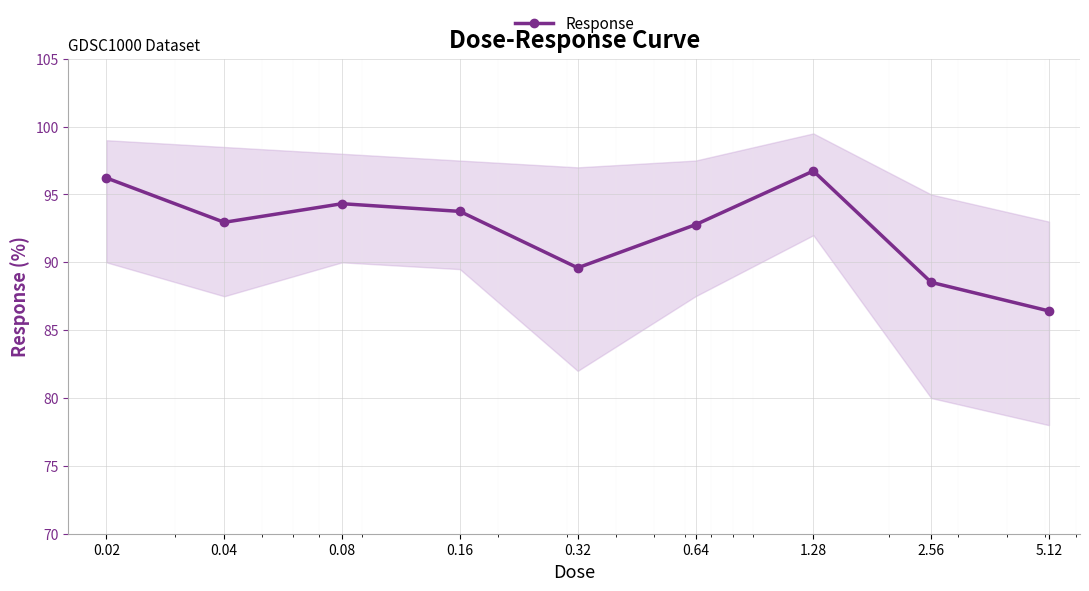

What is the change in value from 0.04 to 0.32?

-3.4